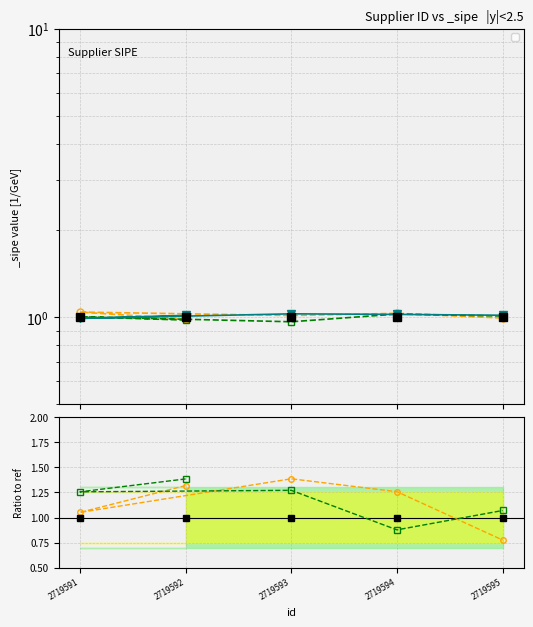

At how many categories does at least one series exceed 1?

5